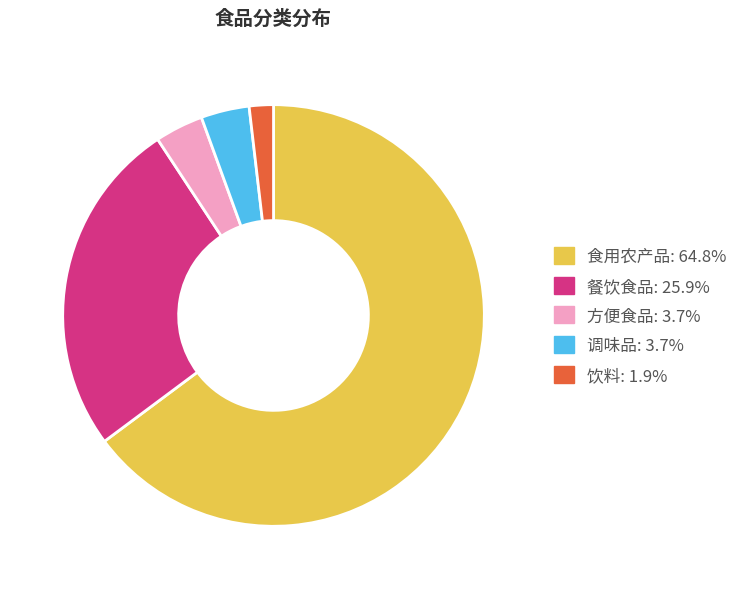

Combined, do 方便食品 and 调味品 account for over 50%?

No